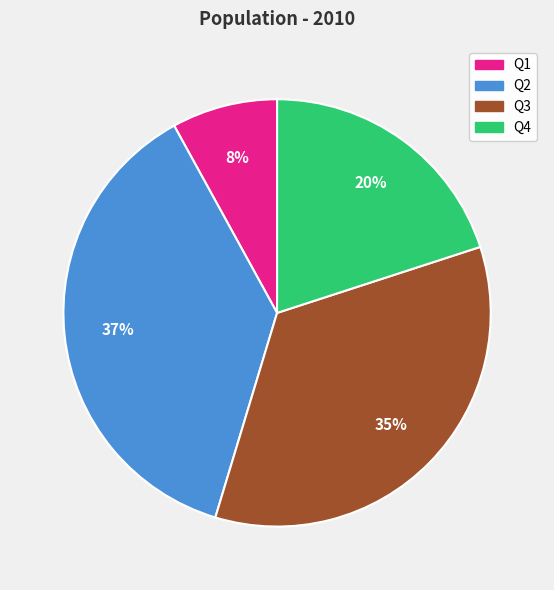

Rank the categories by value from highest to lowest.

Q2, Q3, Q4, Q1